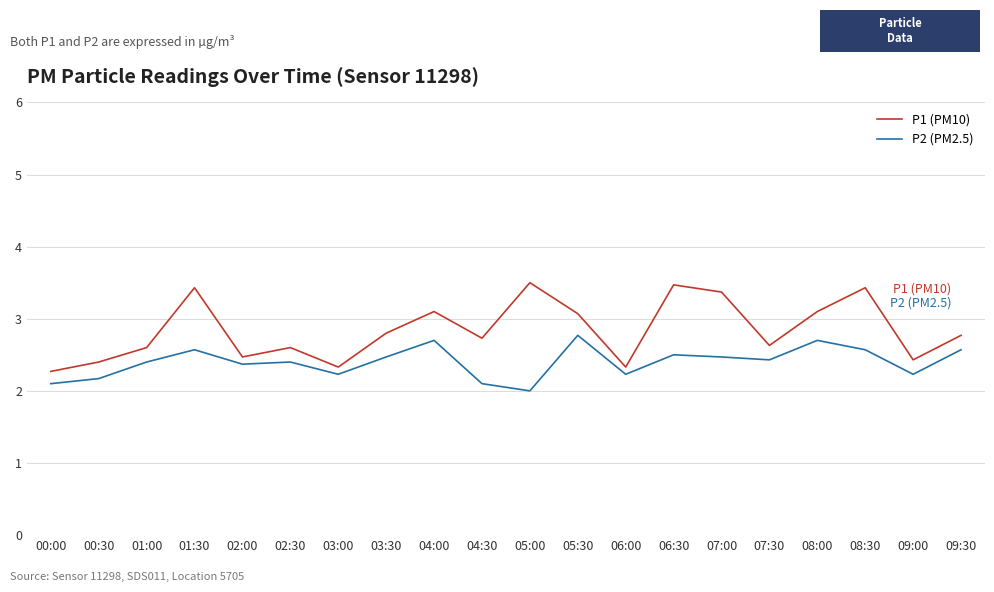

Read the P2 (PM2.5) value at 09:00.

2.2